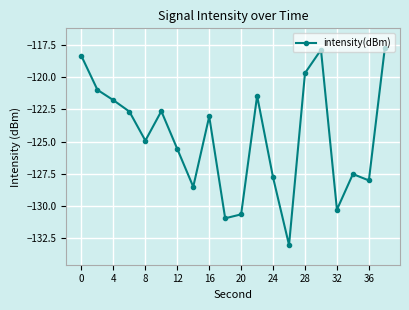

How many points are lower than both their immediate neighbors (excluding endpoints)?

6